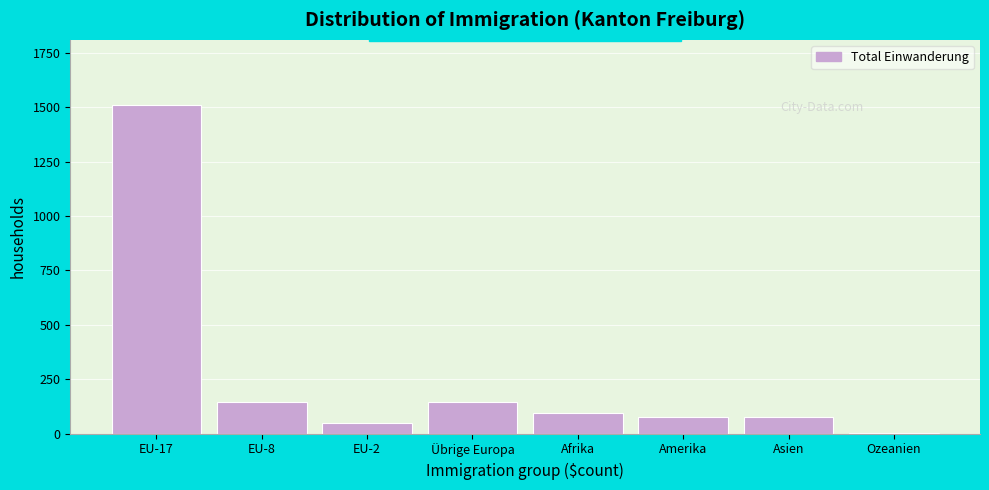

What value does the data have at Asien?

74